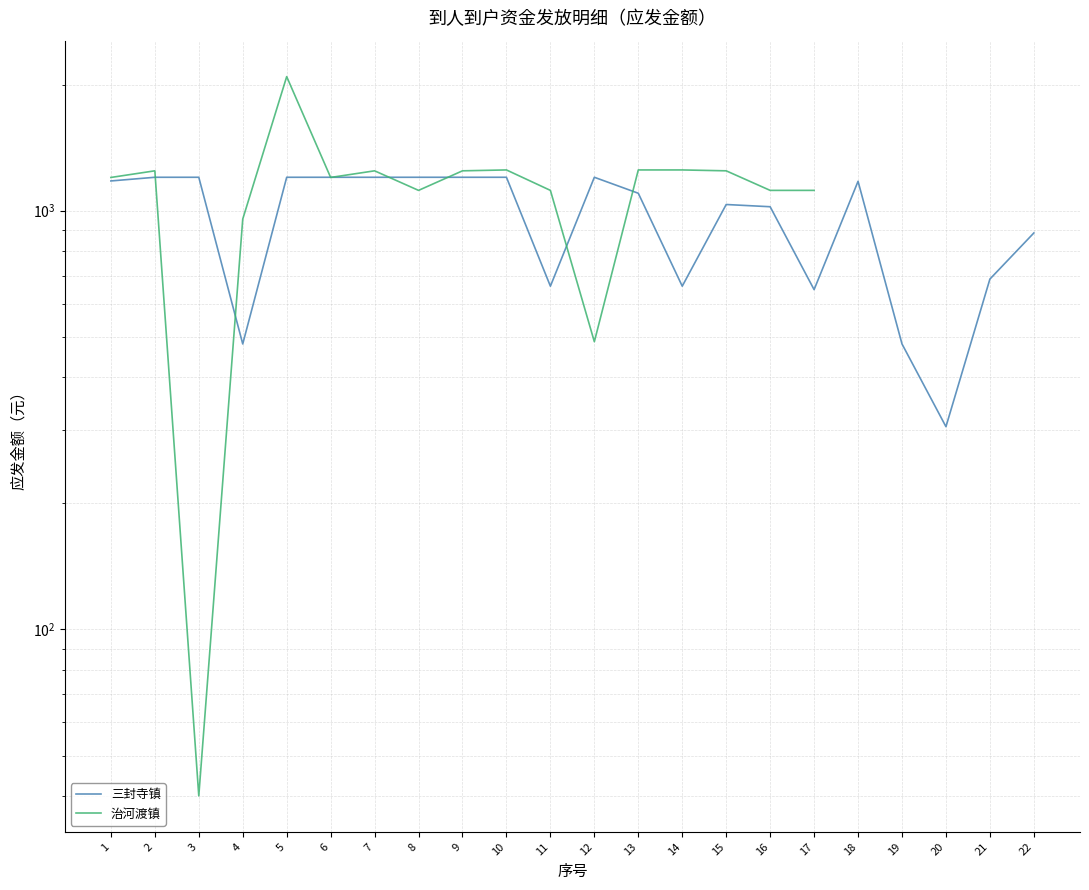

In 三封寺镇, how many points are higher than both neighbors (excluding endpoints)?

3